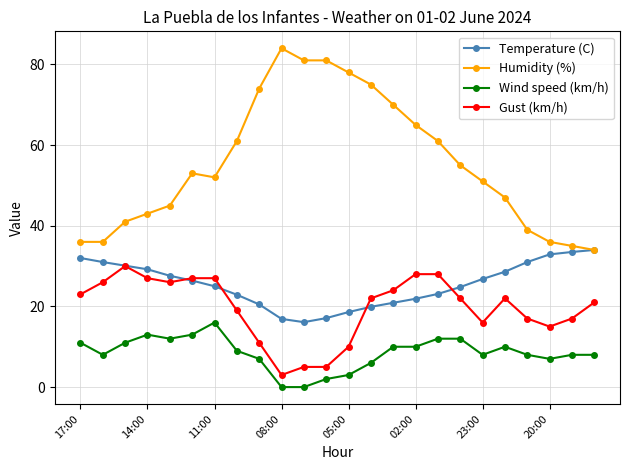

Which series has the widest spread of values?

Humidity (%)